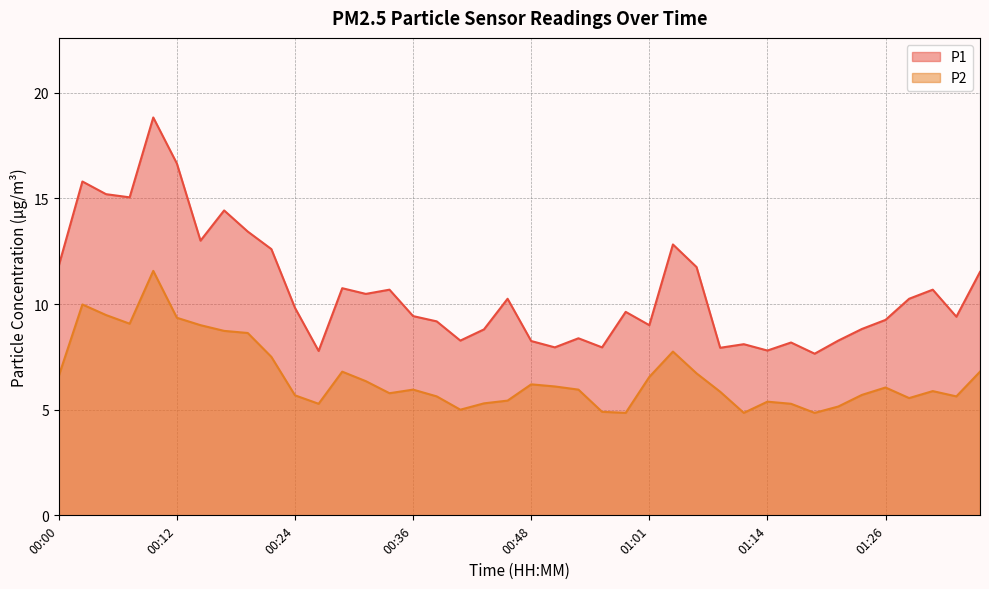

What is the value of the P1 point at the 10th from the left?

12.6